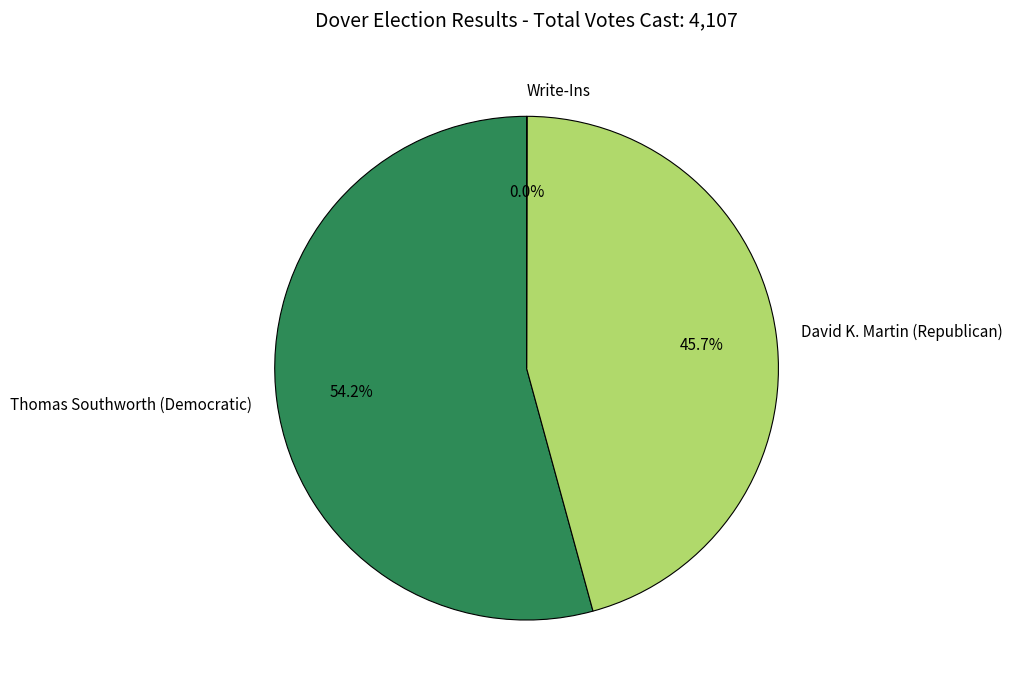

Which has a higher value, David K. Martin (Republican) or Thomas Southworth (Democratic)?

Thomas Southworth (Democratic)